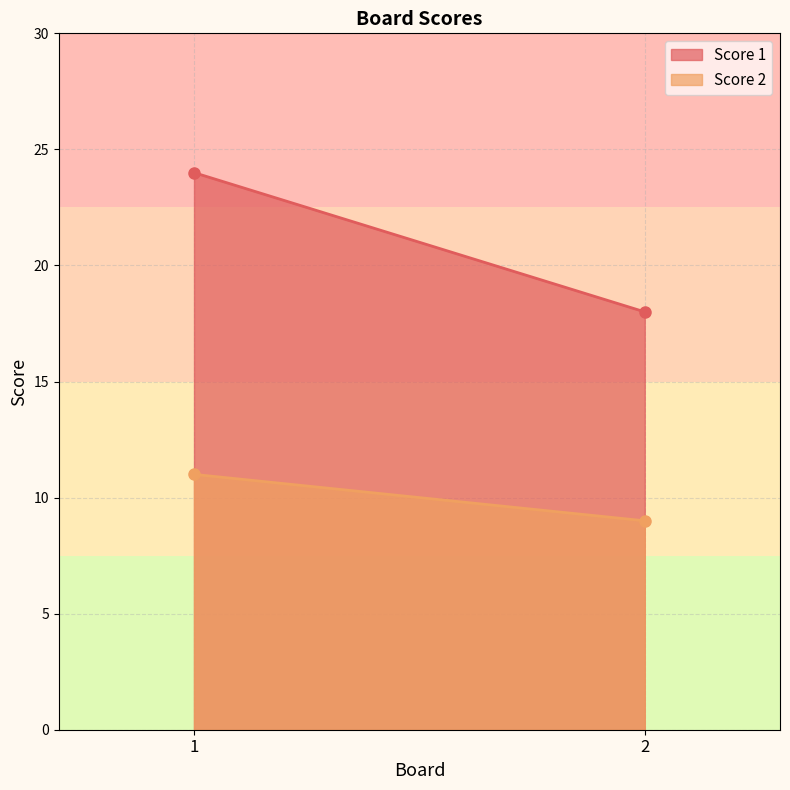

What is the difference between the maximum and minimum values in the Score 1 series?

6